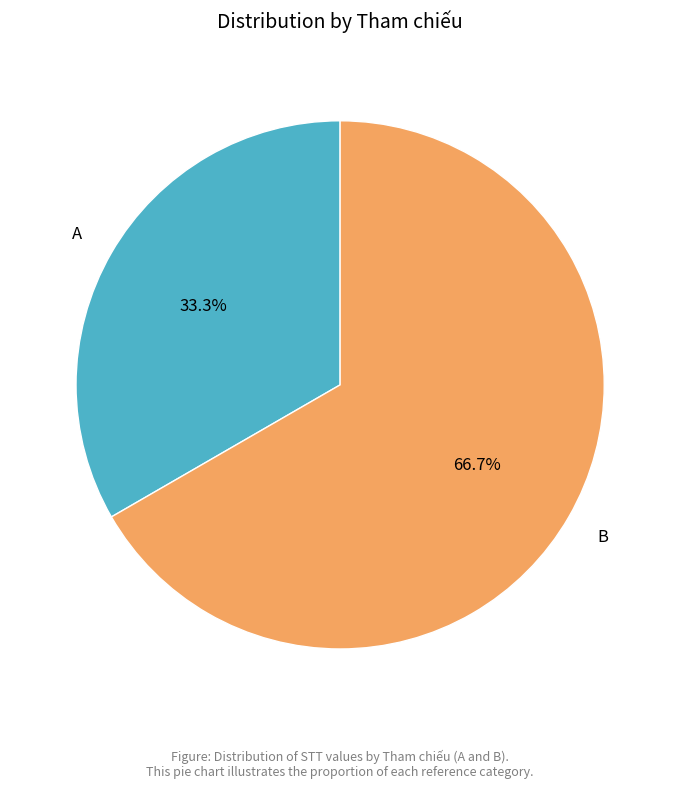

Is there any slice that represents more than half of the pie?

Yes